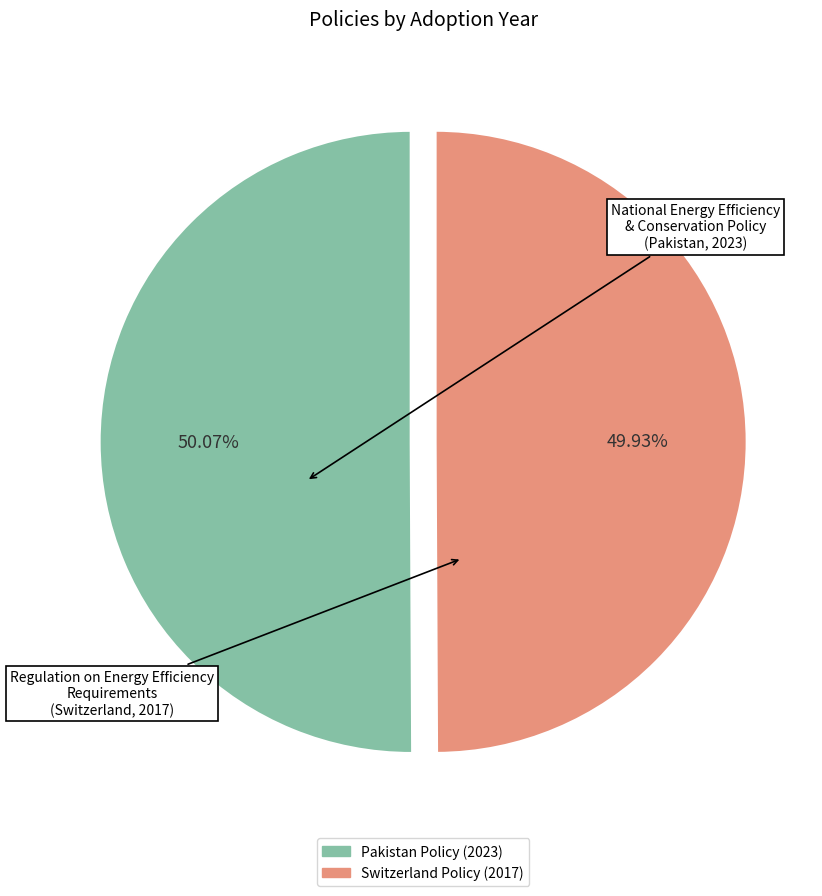

To the nearest percent, what is the average slice percentage?

50%